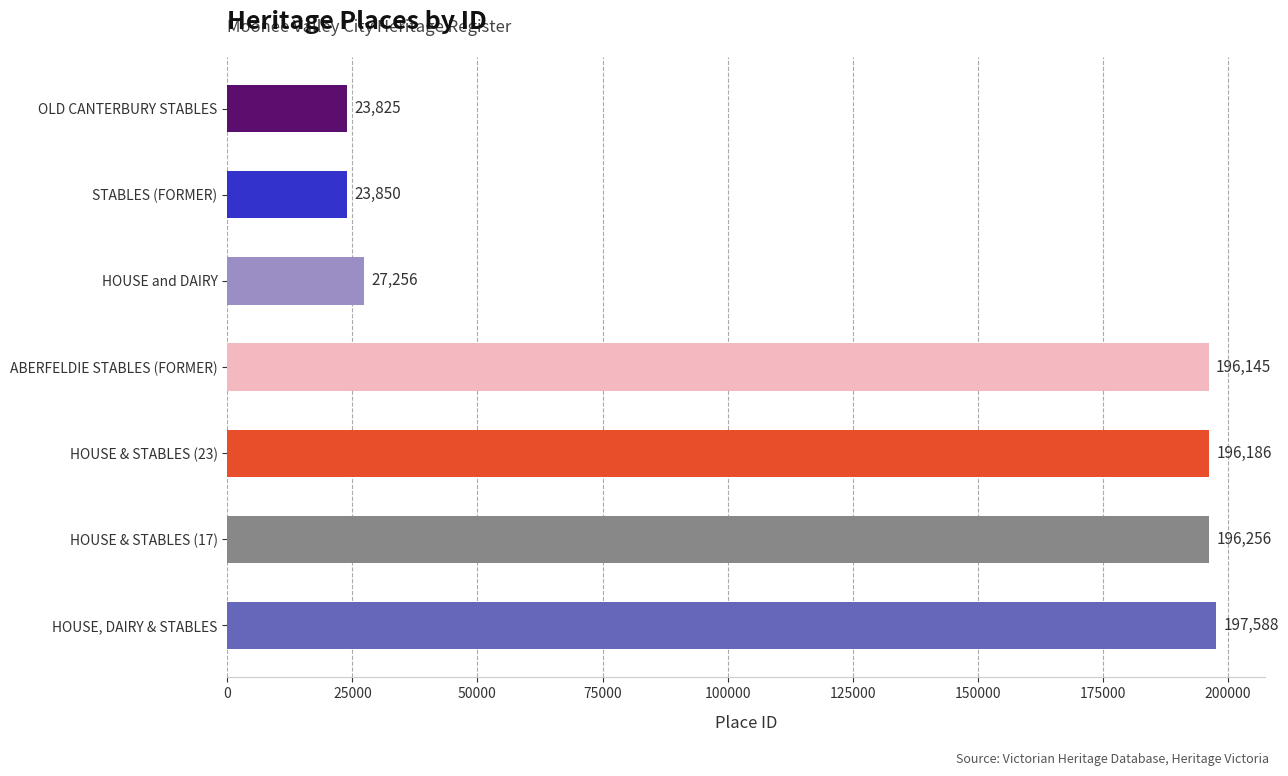

What is the difference between the second highest and minimum values?

172431